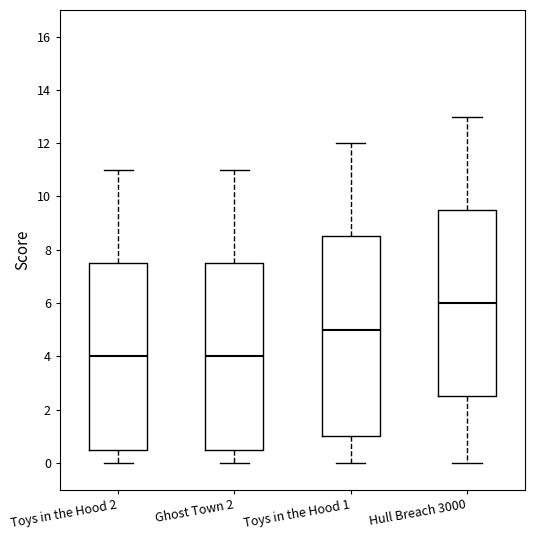

Where is the lower edge of the box for Toys in the Hood 2 on the y-axis? The values are not printed on the chart, so give them approximately, as read against the axis.

0.6